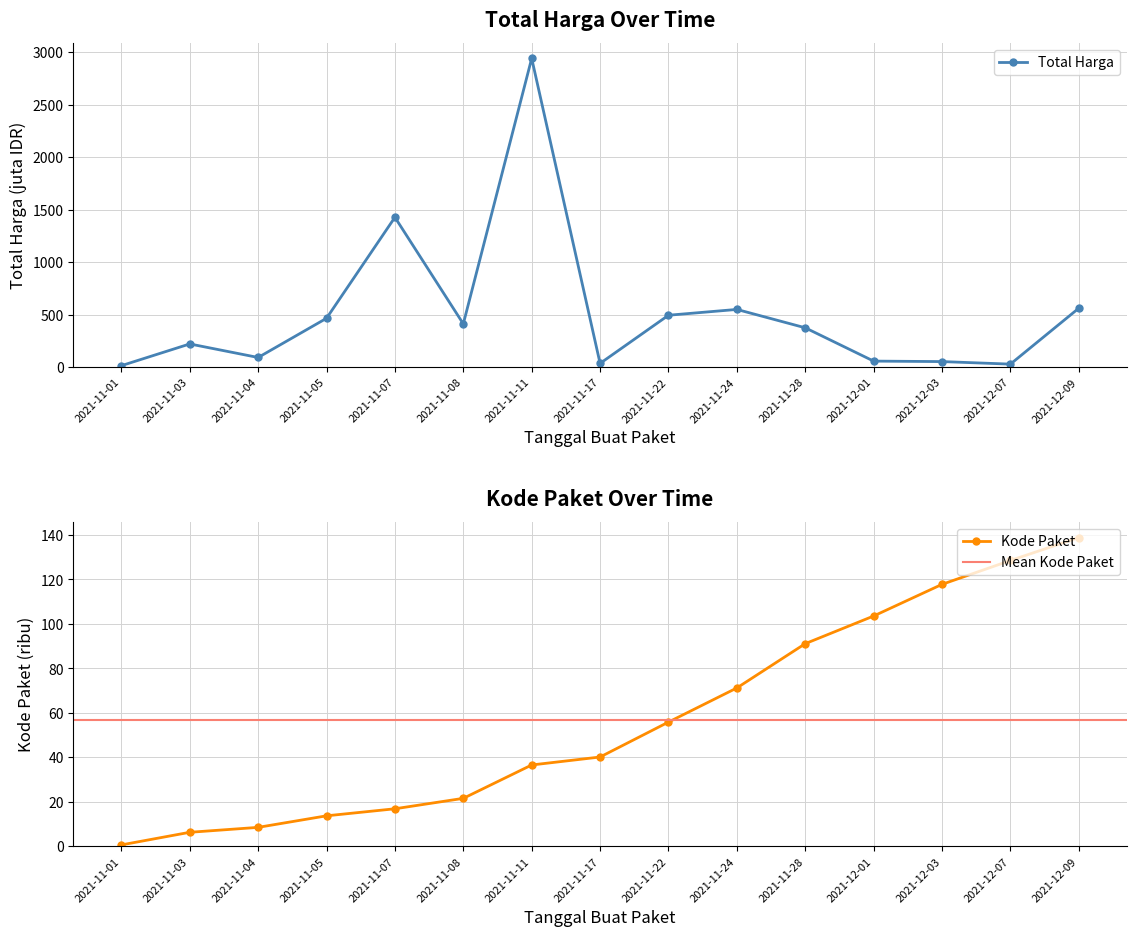

Is it true that Kode Paket (avg) equals 24.1 at 2021-11-07?

False